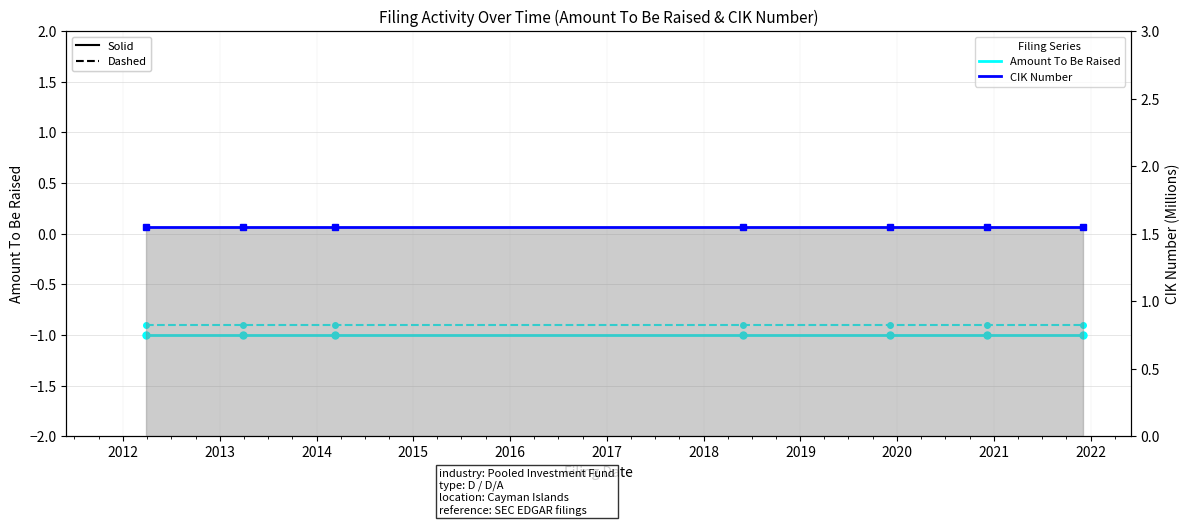

At how many categories does at least one series exceed 1?

7